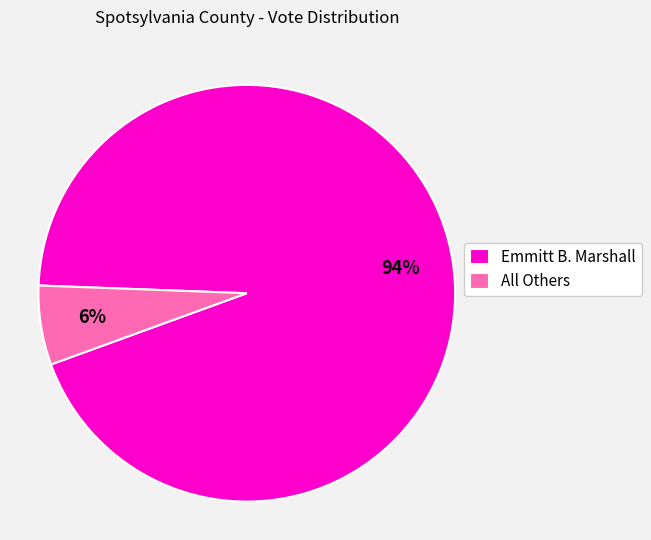

To the nearest percent, what percentage of the pie is Emmitt B. Marshall?

94%